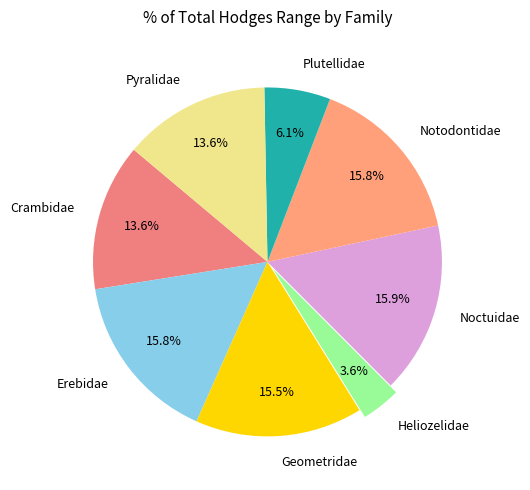

To the nearest percent, what is the difference between the Plutellidae and Noctuidae slice percentages?

10%